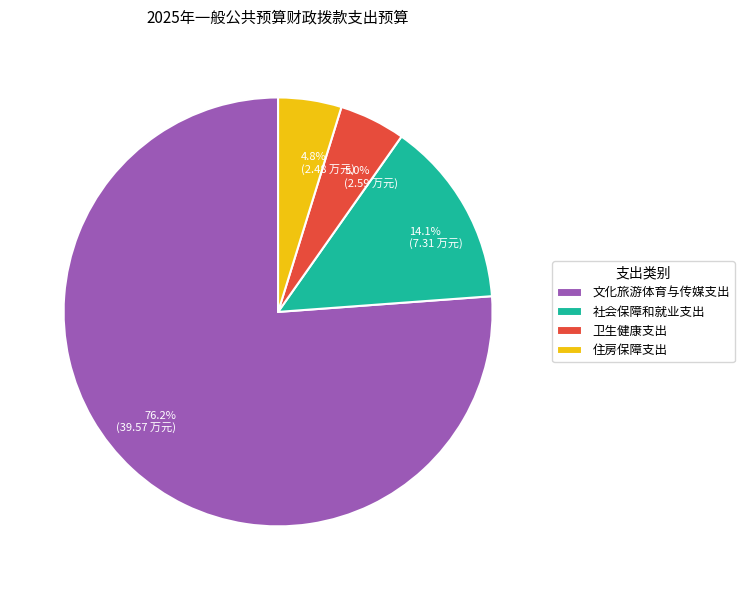

Which category has the biggest portion of the pie?

文化旅游体育与传媒支出